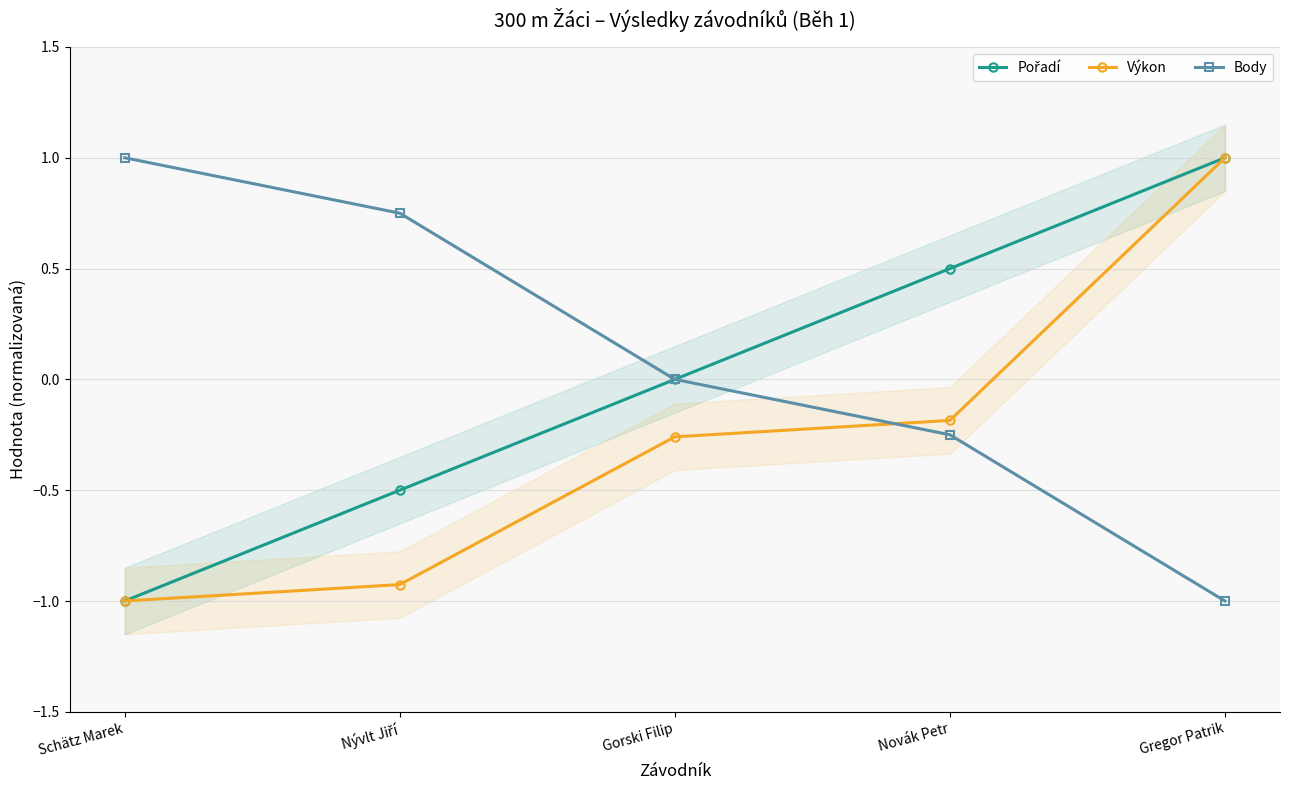

Reading left to right, extract all data points from this chart.

Pořadí: -1.0	-0.5	0.0	0.5	1.0
Výkon: -1.0	-0.9	-0.3	-0.2	1.0
Body: 1.0	0.8	0.0	-0.2	-1.0